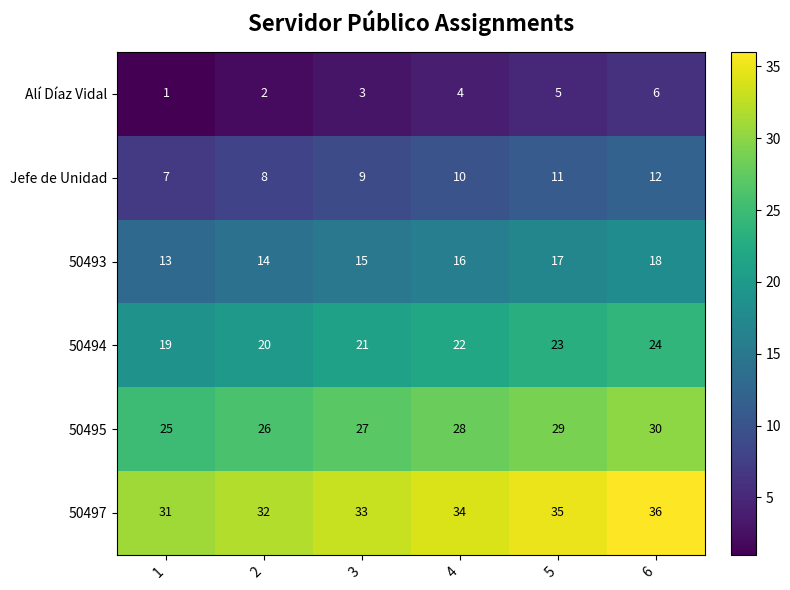

What is the minimum value for 50497?

31